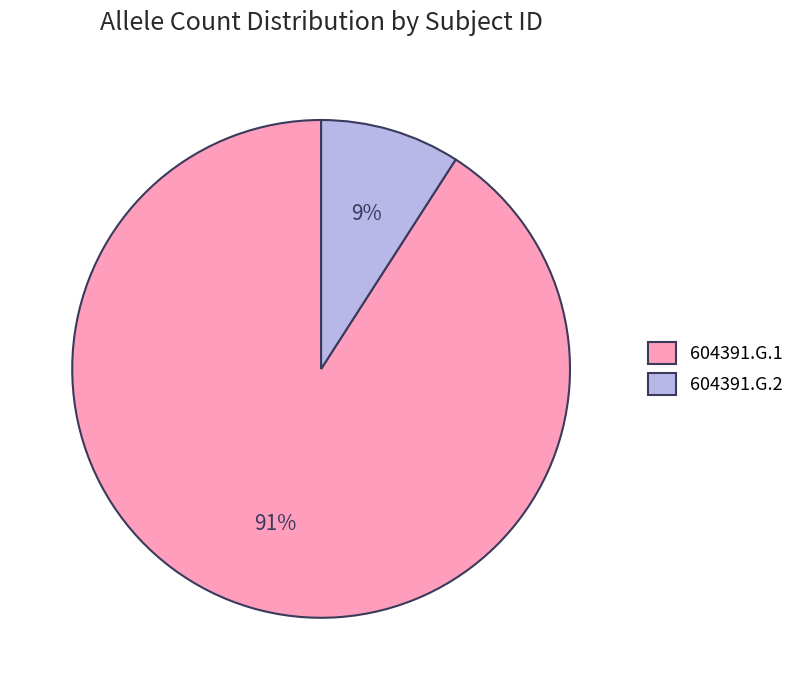

True or false: 604391.G.1 accounts for 91% of the total.

True